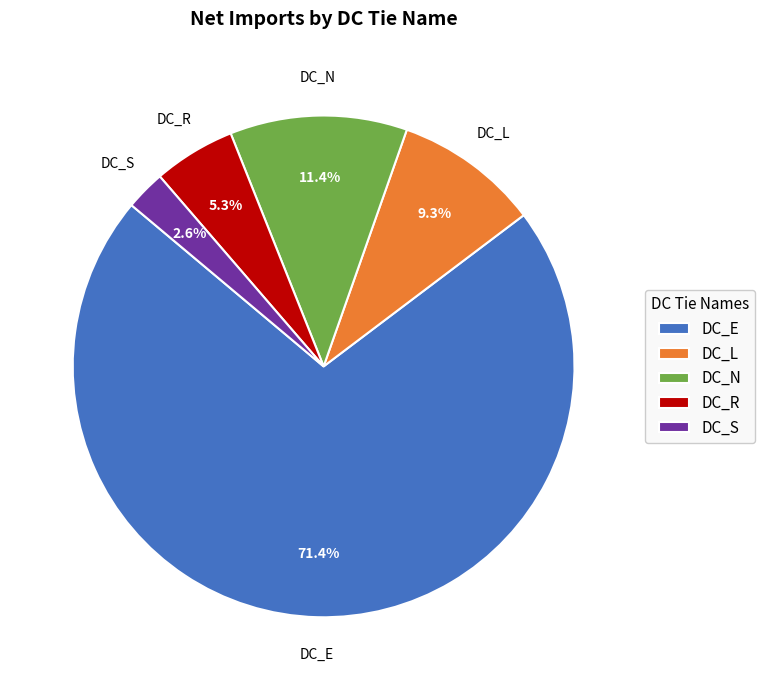

To the nearest percent, what percentage of the pie is DC_S?

3%